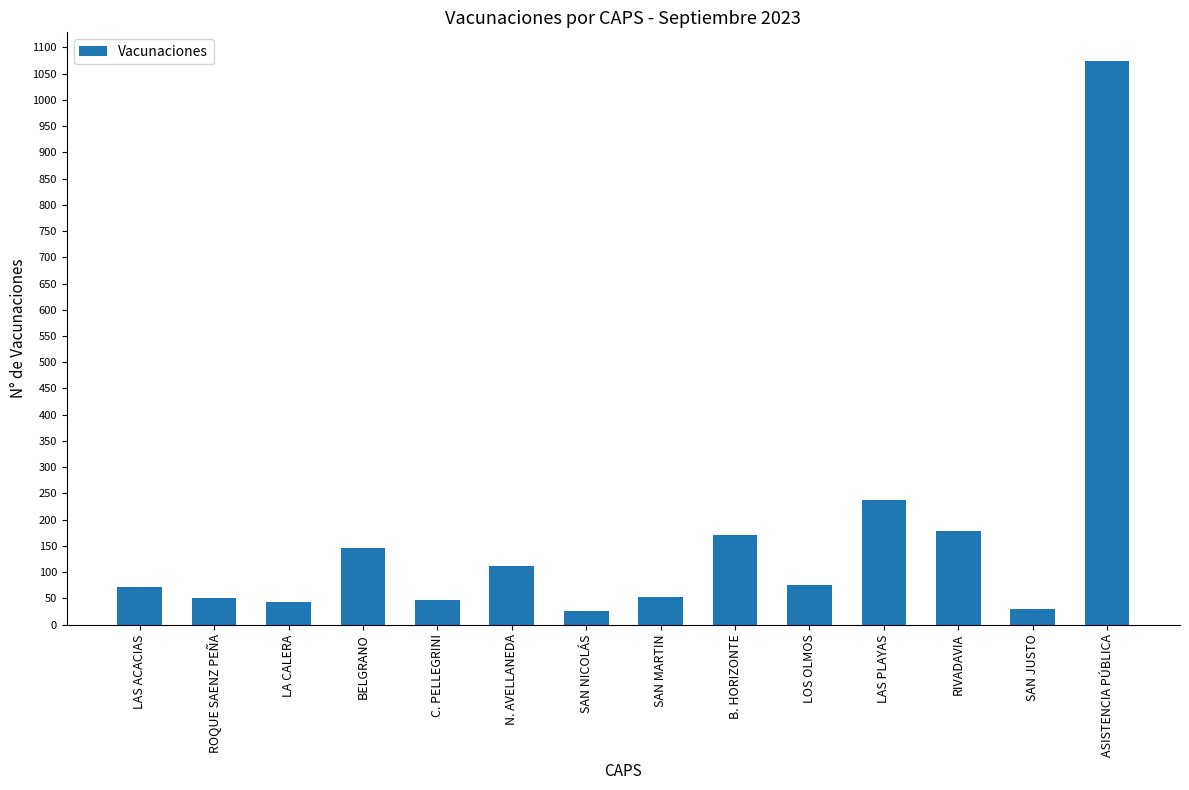

What is the label of the 4th bar from the left?

BELGRANO